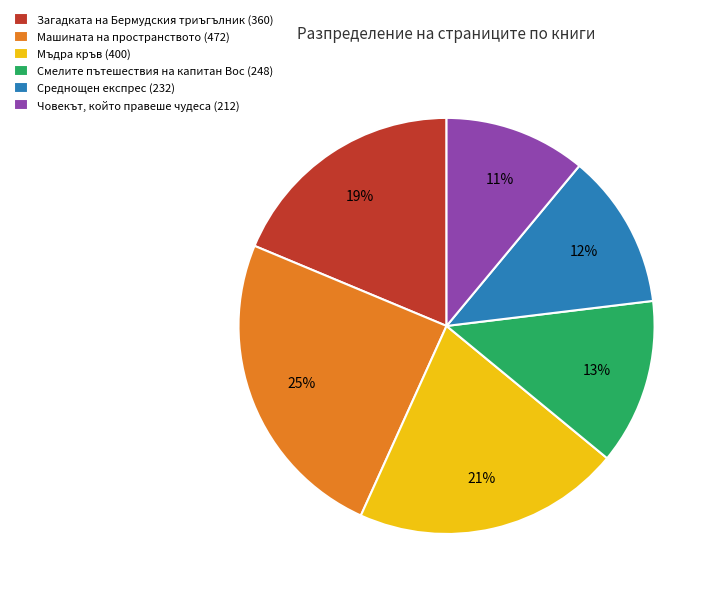

Is the sum of Човекът, който правеше чудеса (212) and Смелите пътешествия на капитан Вос (248) greater than half?

No